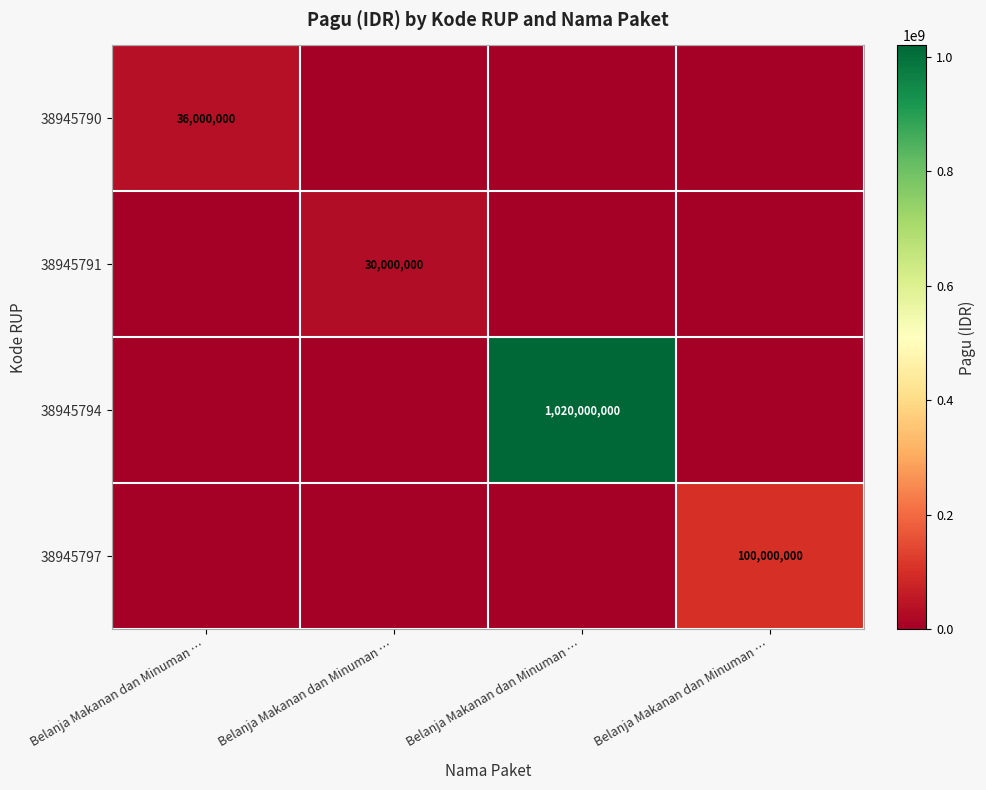

What is the average value of the 38945791 series?

7500000